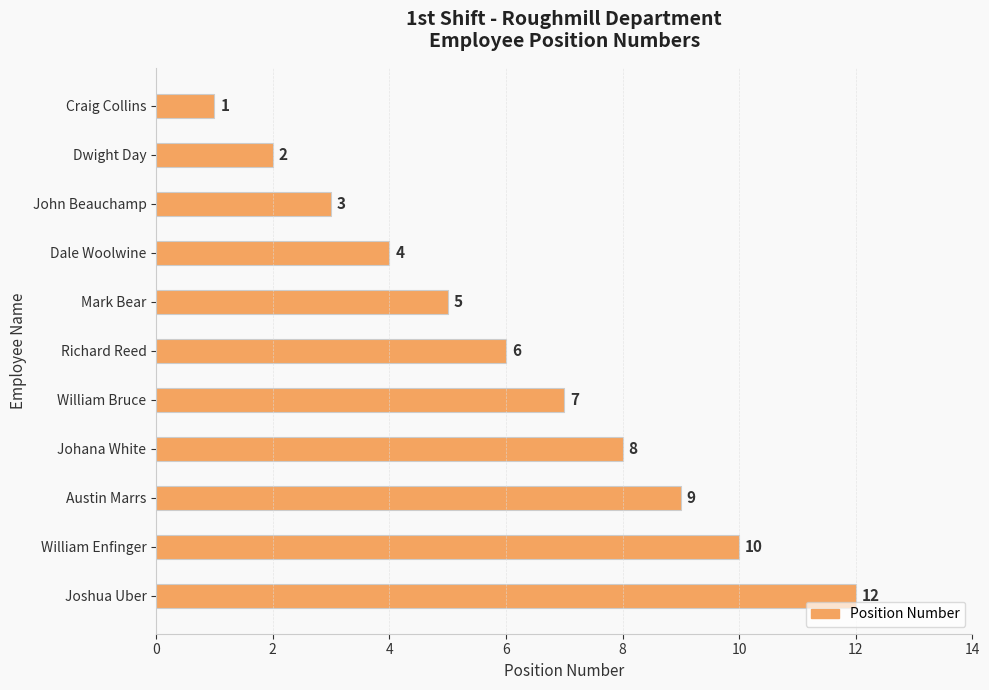

Which category has the lowest value across all series?

Craig Collins